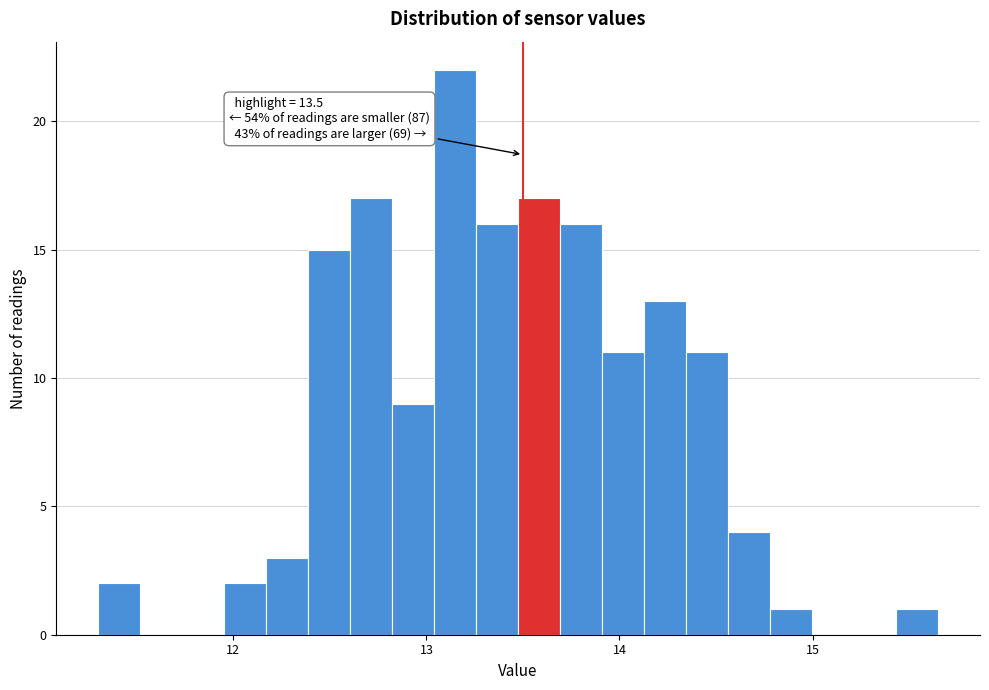

Read against the x-axis, roughly where is the centre of the tallest bar?

13.1